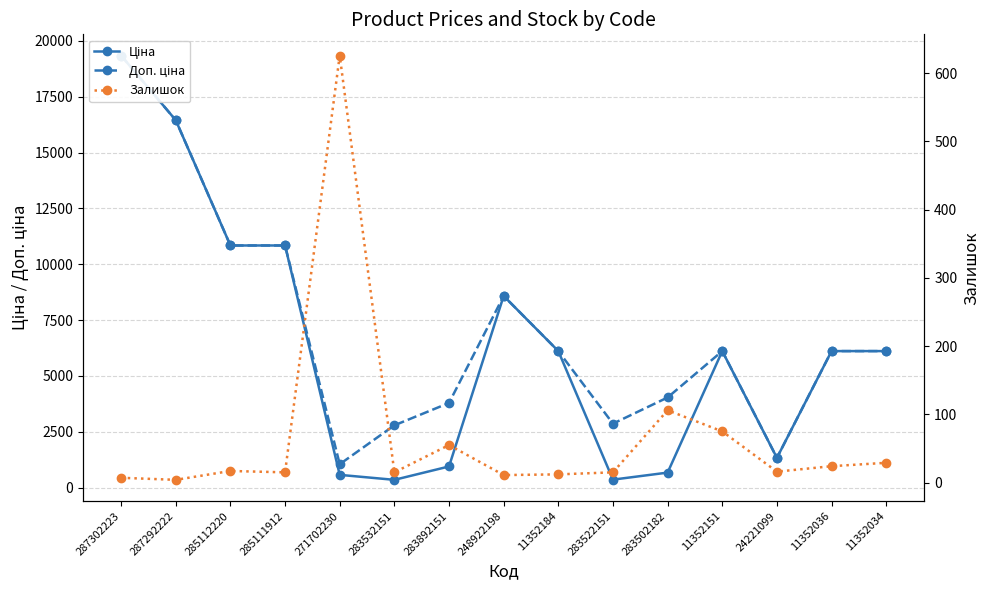

Reading right to left, what are all the values shown in this chart?

Ціна: 6112.5	6112.5	1332.7	6112.5	672.7	358.0	6112.5	8581.1	947.6	348.6	571.6	10840.1	10840.1	16448.2	19343.1
Доп. ціна: 6112.5	6112.5	1333.0	6112.5	4036.0	2863.8	6112.5	8581.1	3790.3	2789.2	1048.0	10840.1	10840.1	16448.2	19343.1
Залишок: 29.0	24.0	16.0	75.0	106.0	15.0	12.0	11.0	55.0	15.0	626.0	15.0	17.0	4.0	7.0